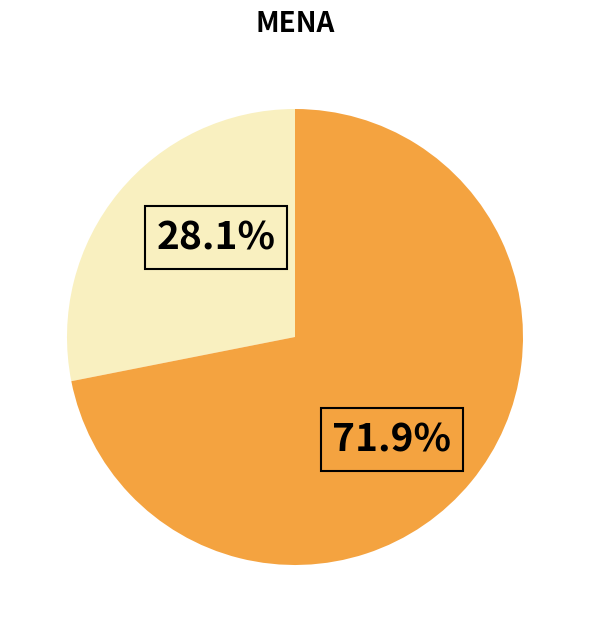

Is there any slice that represents more than half of the pie?

Yes